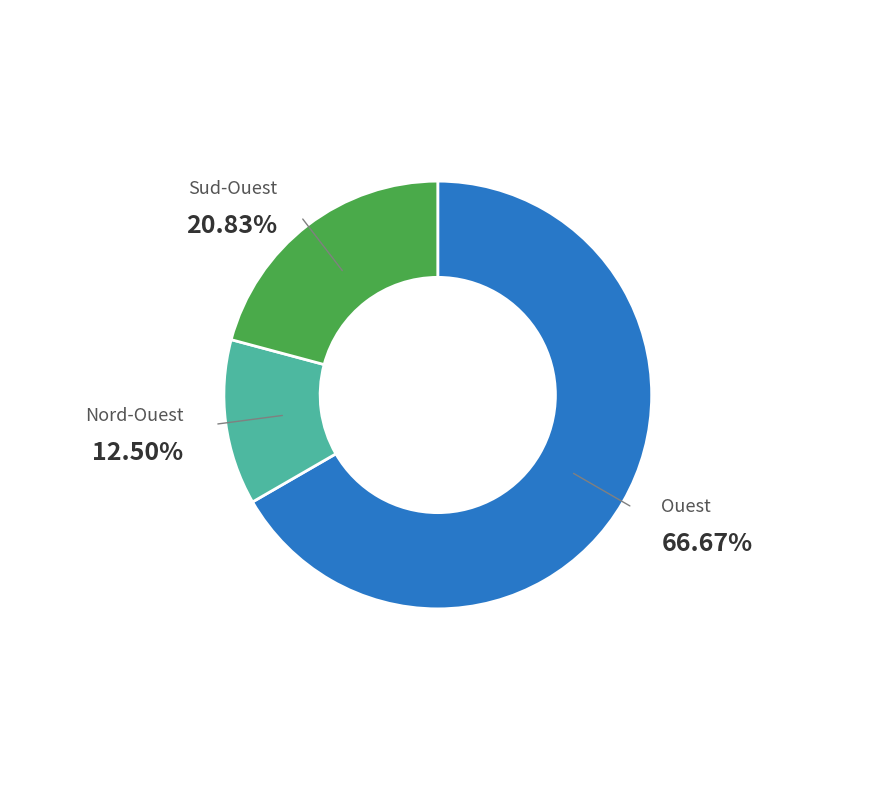

Approximately how many times larger is the value at Nord-Ouest compared to Sud-Ouest?

0.6